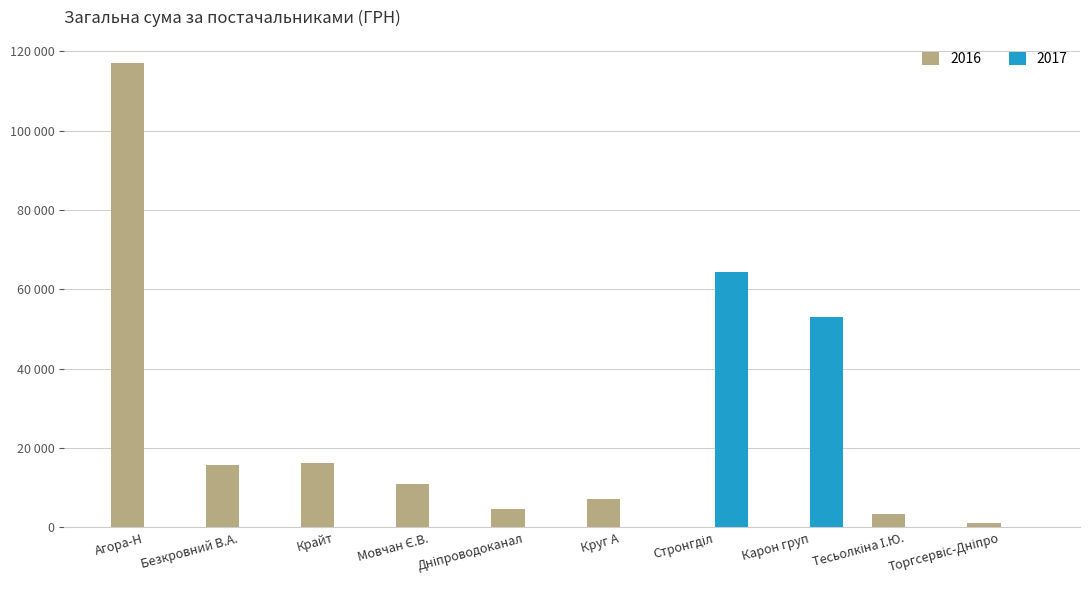

Reading right to left, what are all the values shown in this chart?

1100.7	3387.1	52936.8	64293.0	7185.4	4730.0	10854.2	16282.1	15849.4	116993.1